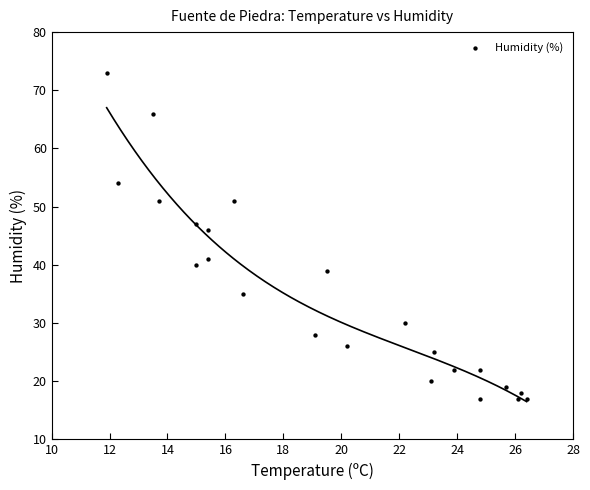

What Y value in the scatter plot is closest to 45?

46